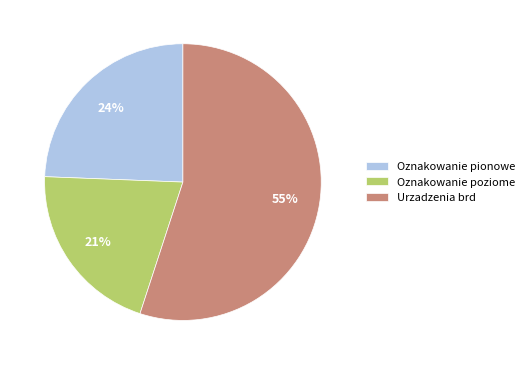

Is there a majority slice in this chart?

Yes